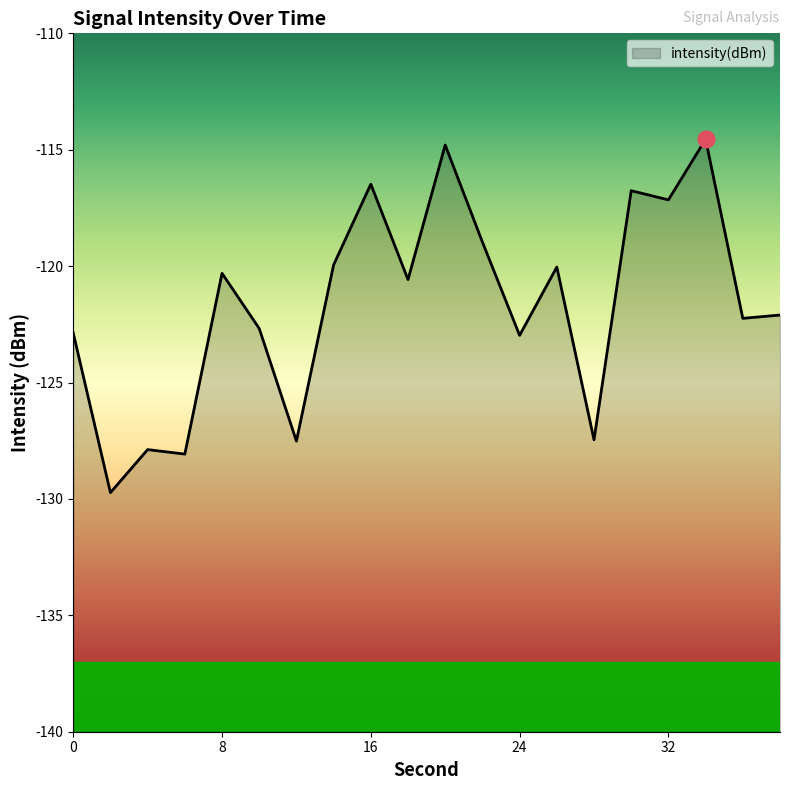

At which category does the chart reach its minimum across all series?

2